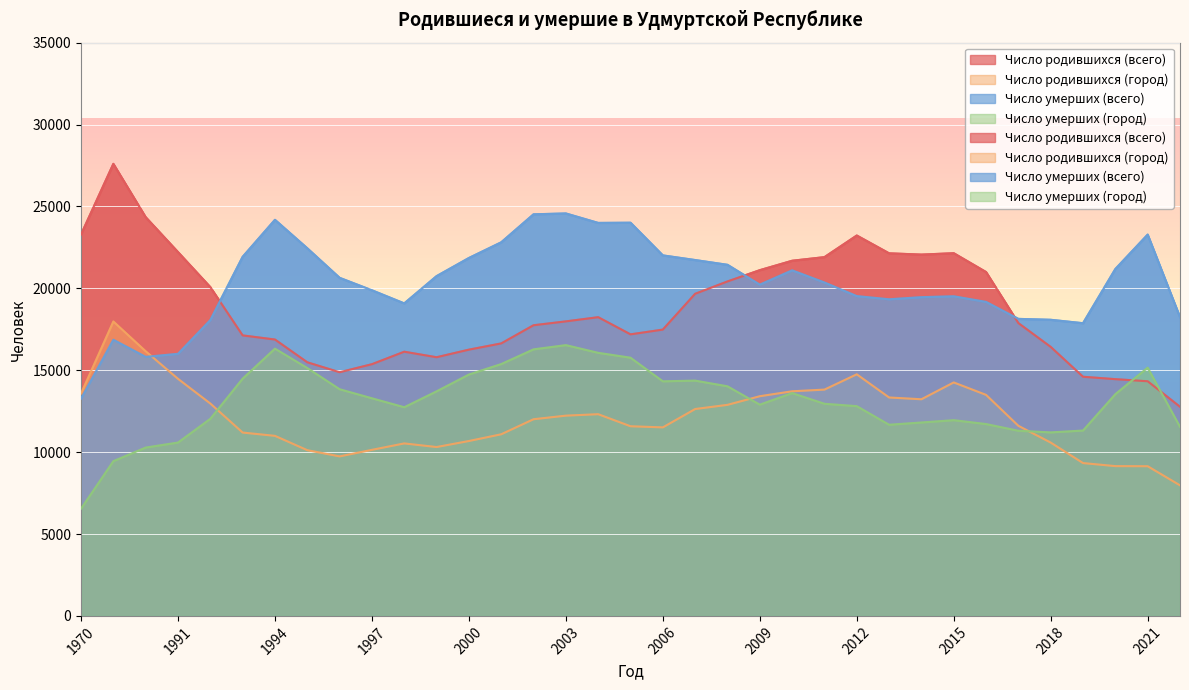

How many distinct data groups are displayed?

4